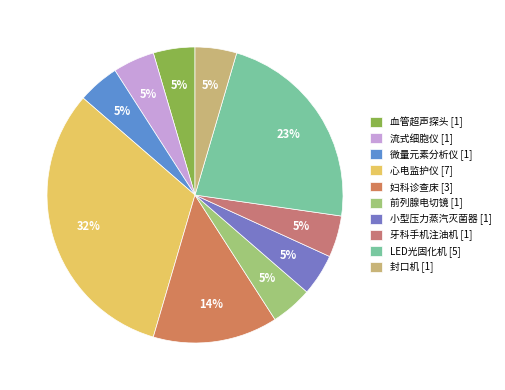

What is the ratio of the value at 心电监护仪 to the value at 妇科诊查床?

2.3